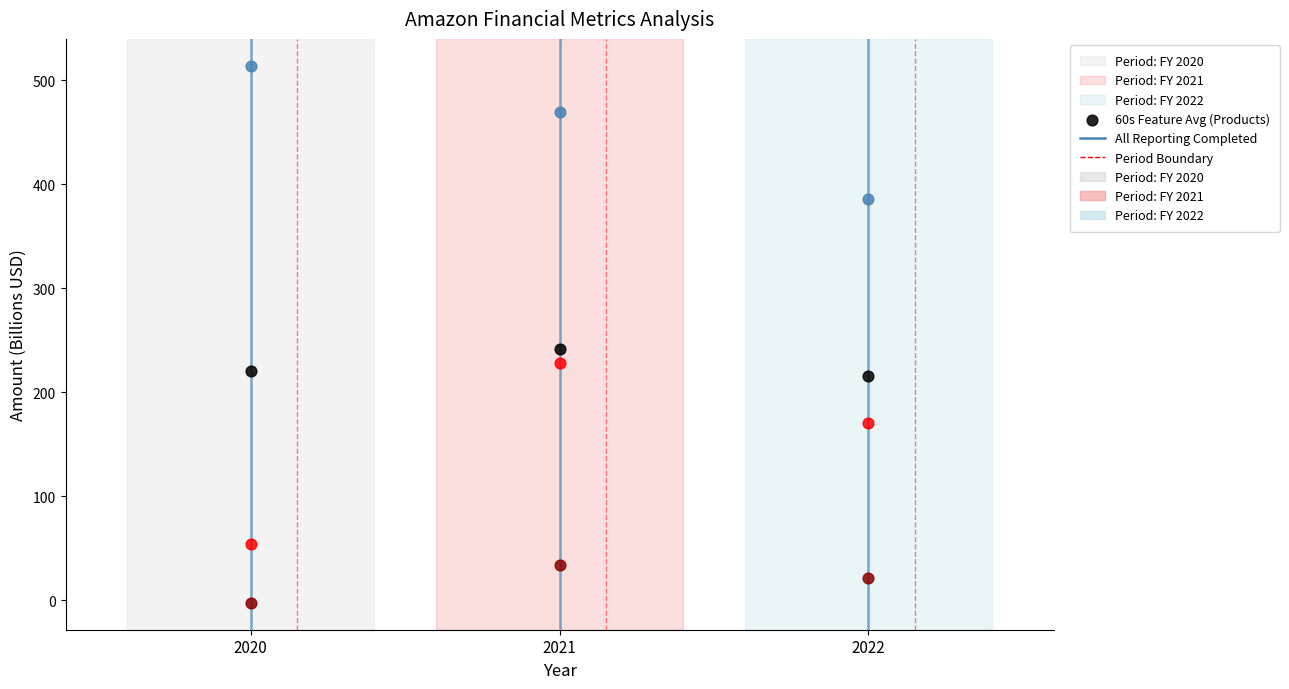

Across all data points, what is the average Y value?

212.7